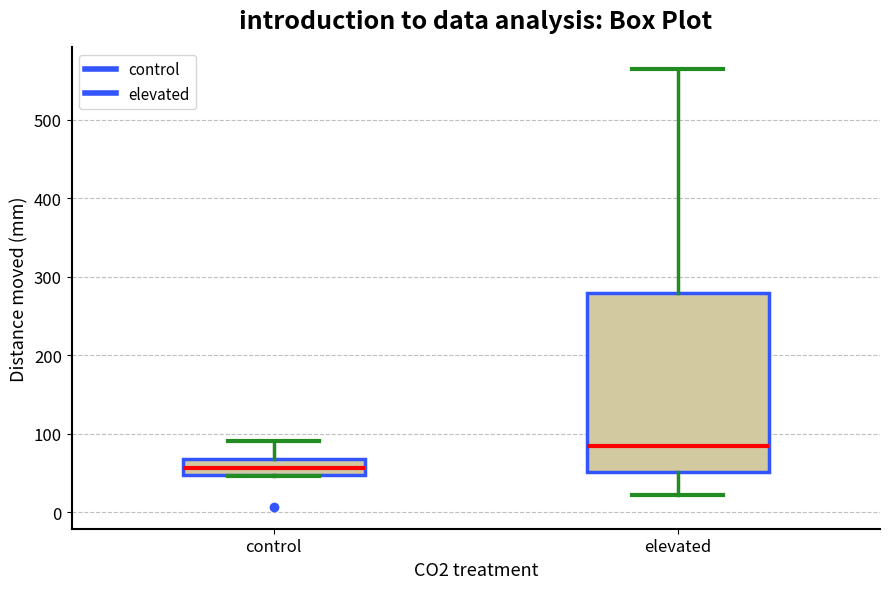

Where does the lower whisker of the box for elevated end on the y-axis? The values are not printed on the chart, so give them approximately, as read against the axis.

20